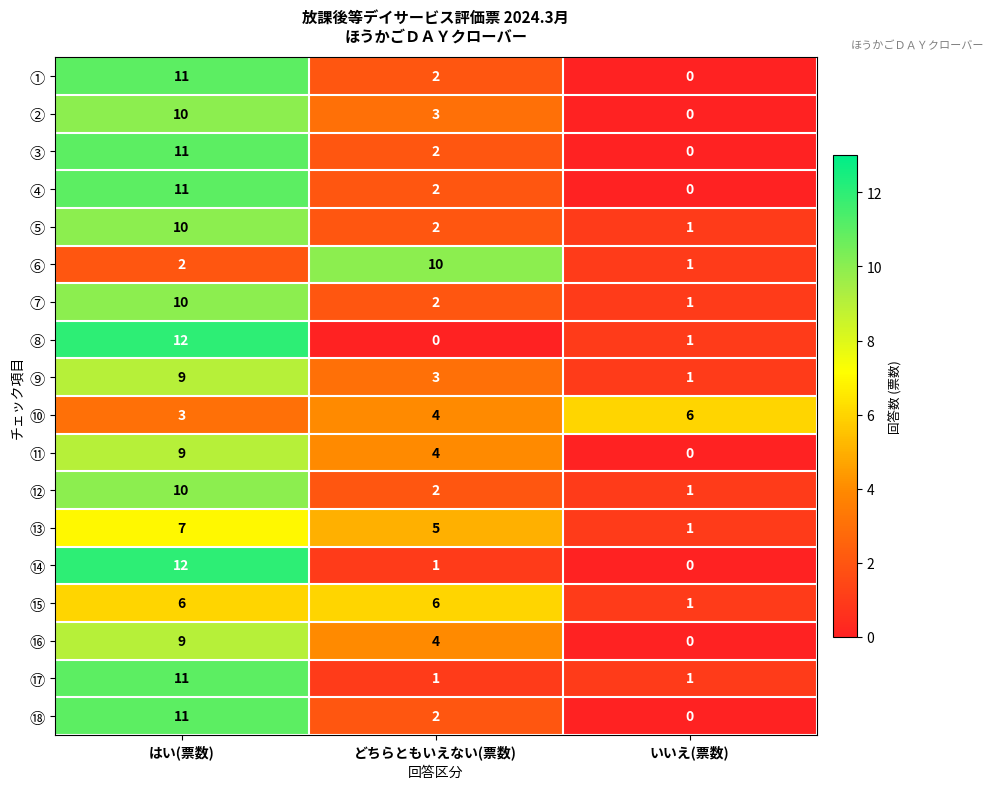

Is it true that ⑧ equals 7 at どちらともいえない(票数)?

False